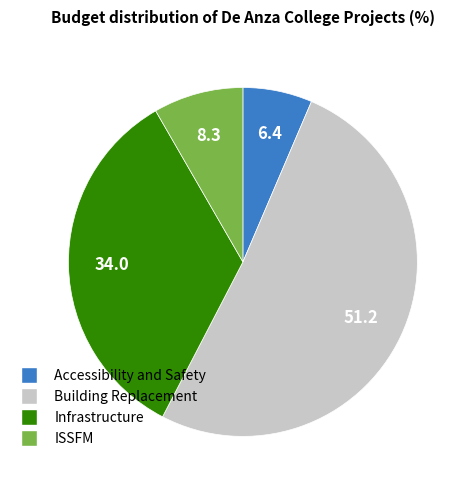

Which slice is the smallest?

Accessibility and Safety